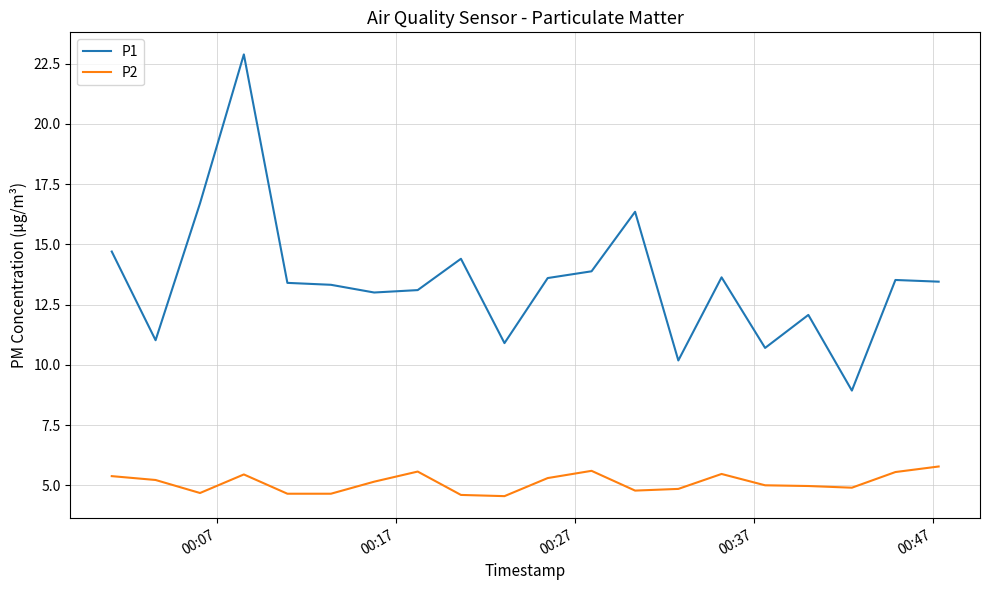

Rank the series by their maximum value, from lowest to highest.

P2, P1